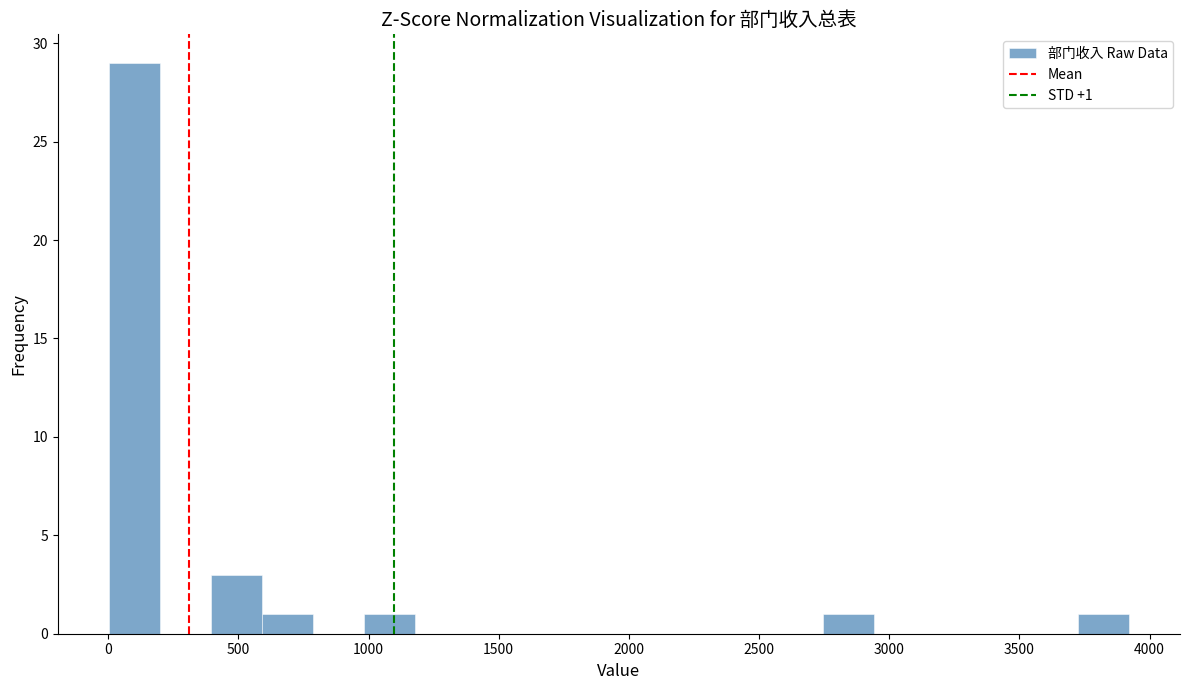

Around what value on the x-axis is the tallest bar? Give the approximate position of its centre, as read against the axis.

100